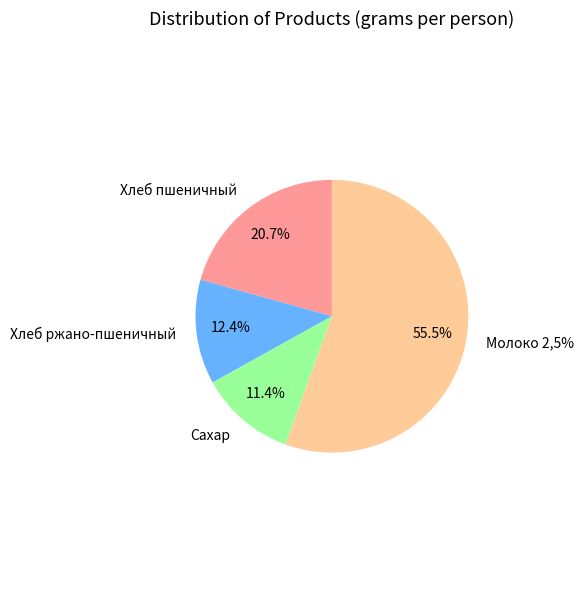

Is it true that Молоко 2,5% is 56% of the pie?

True